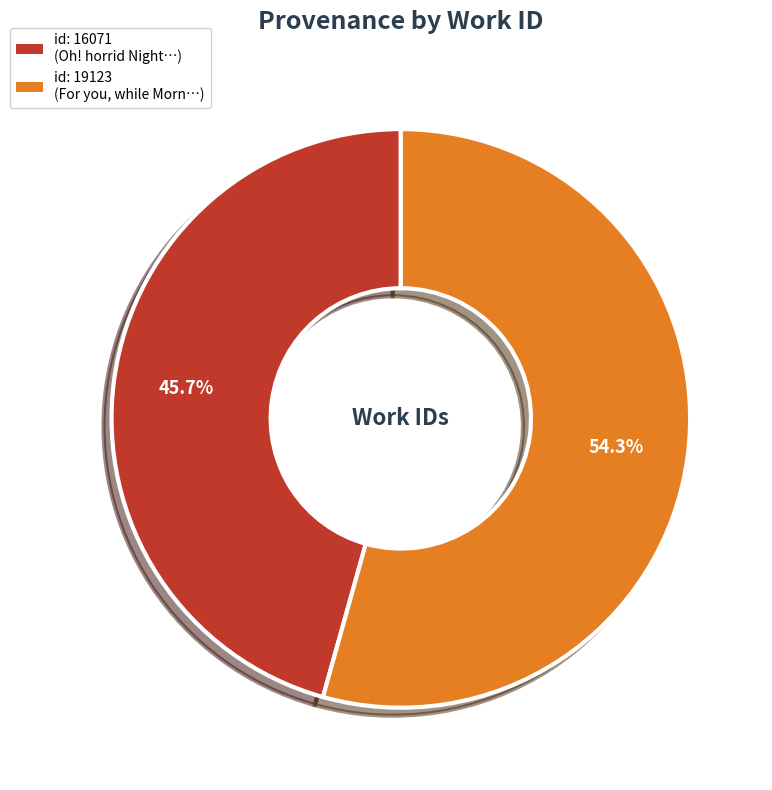

Is there a majority slice in this chart?

Yes